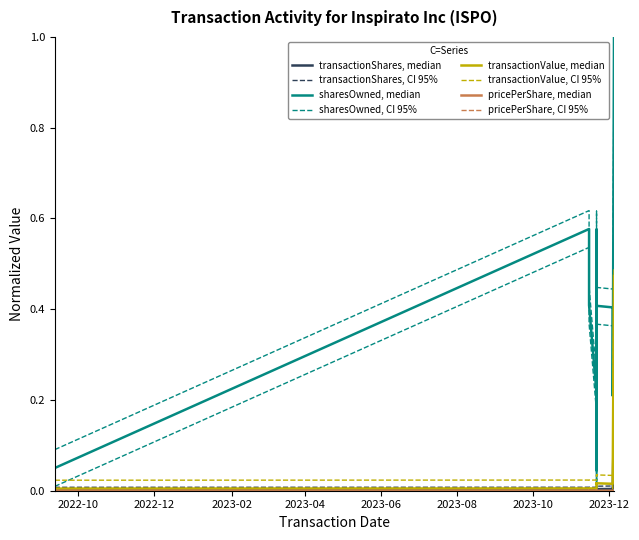

True or false: sharesOwnedFollowingTransaction has a value of 0.1 at 2023-11-15.

False